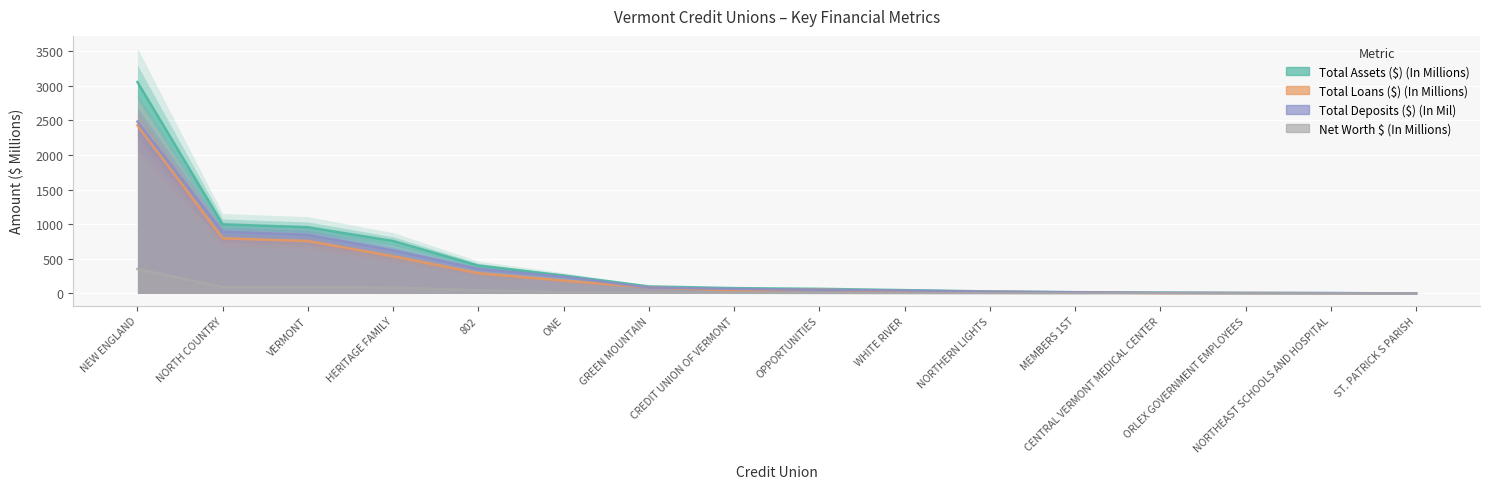

True or false: Total Assets ($) (In Millions) has a value of 77.3 at CREDIT UNION OF VERMONT.

True